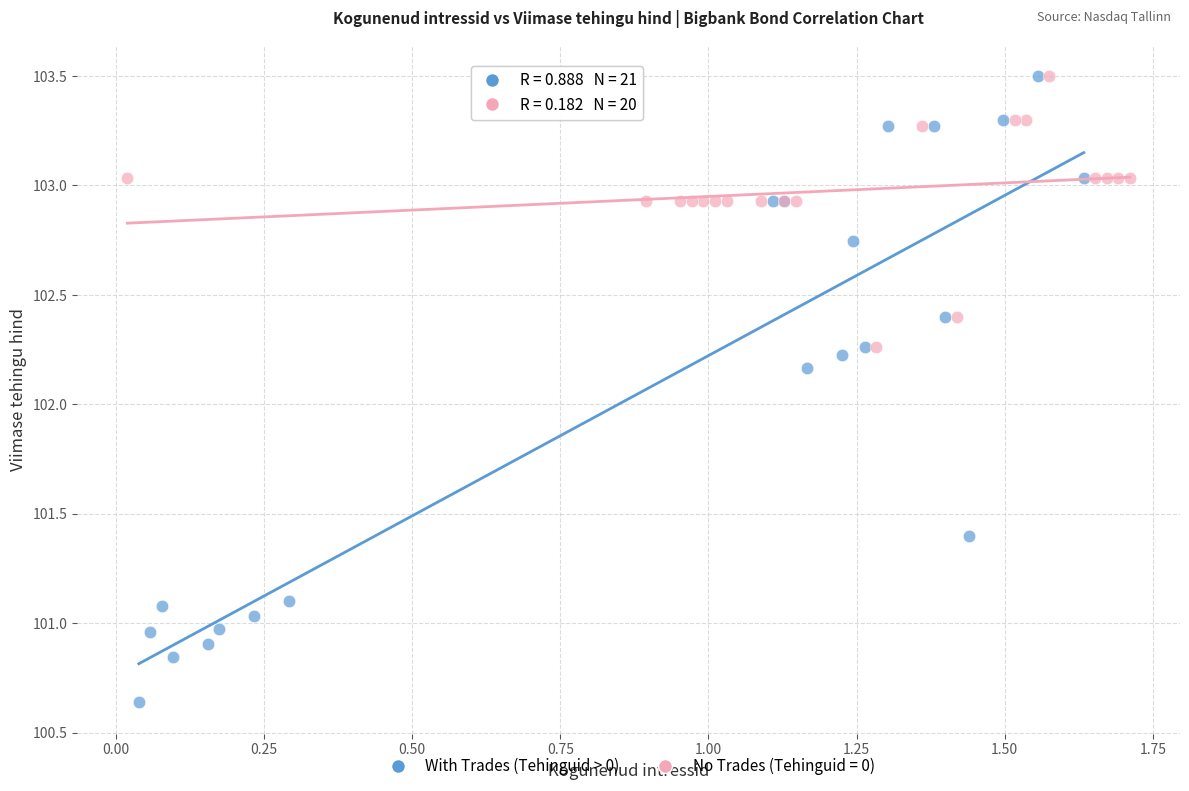

Which series reaches the minimum Y coordinate?

With Trades (Tehinguid > 0)